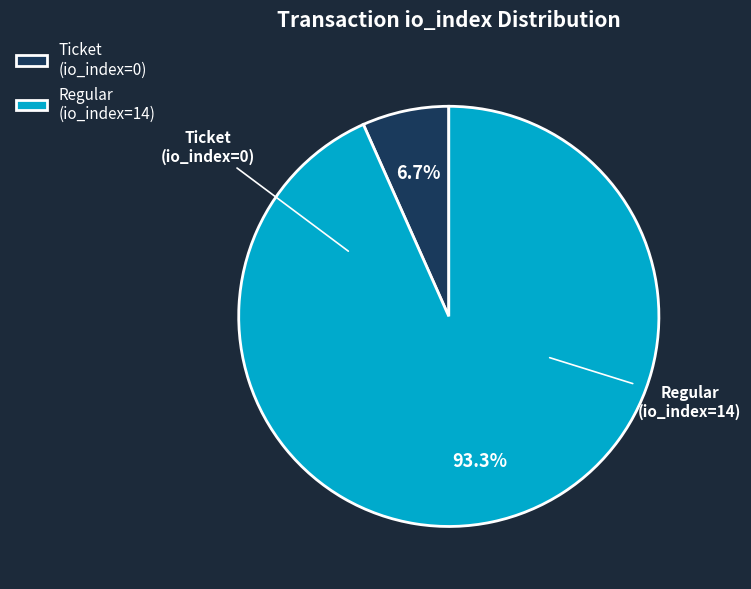

Between Ticket (io_index=0) and Regular (io_index=14), which is larger?

Regular (io_index=14)